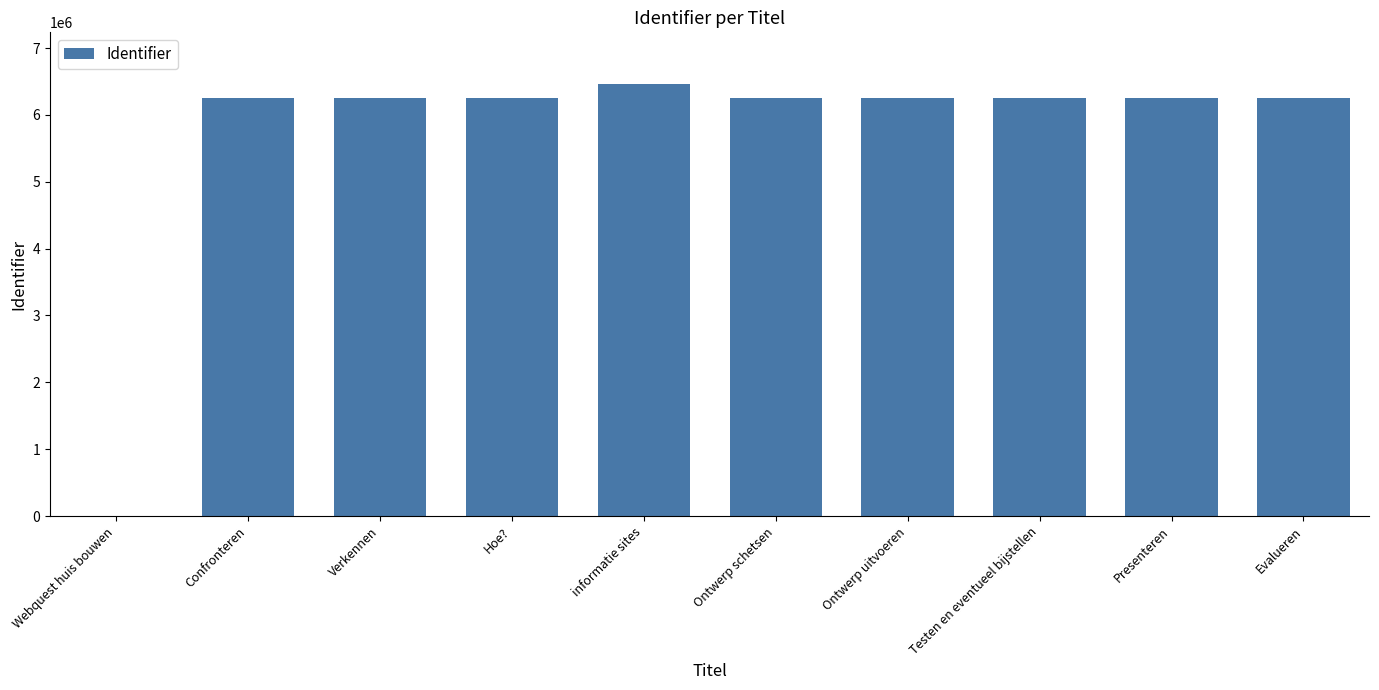

The value at Confronteren is 6255662. True or false?

True